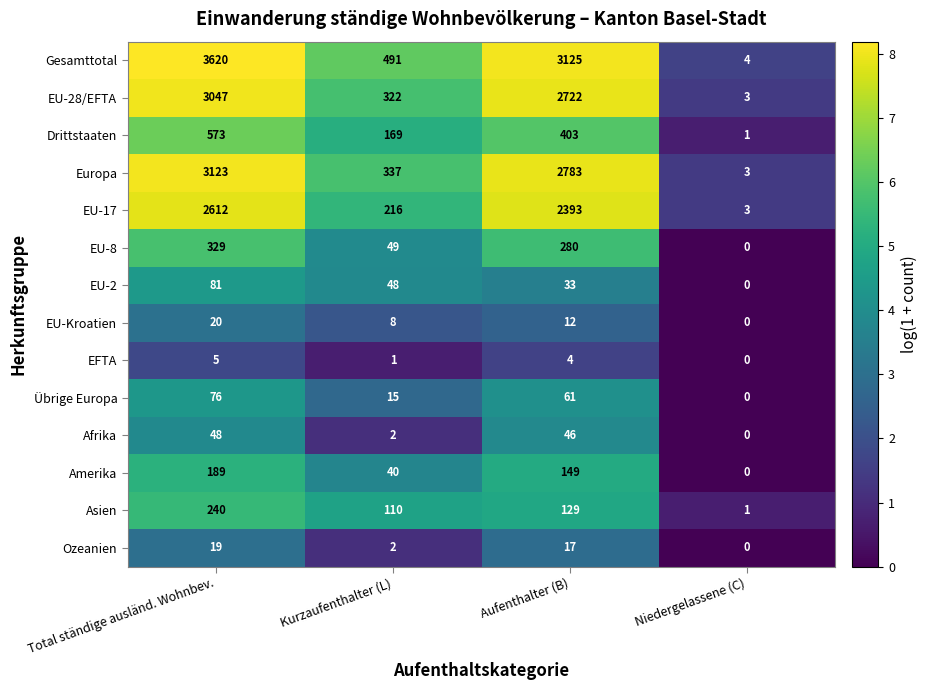

How many Drittstaaten values are between 169 and 573?

3